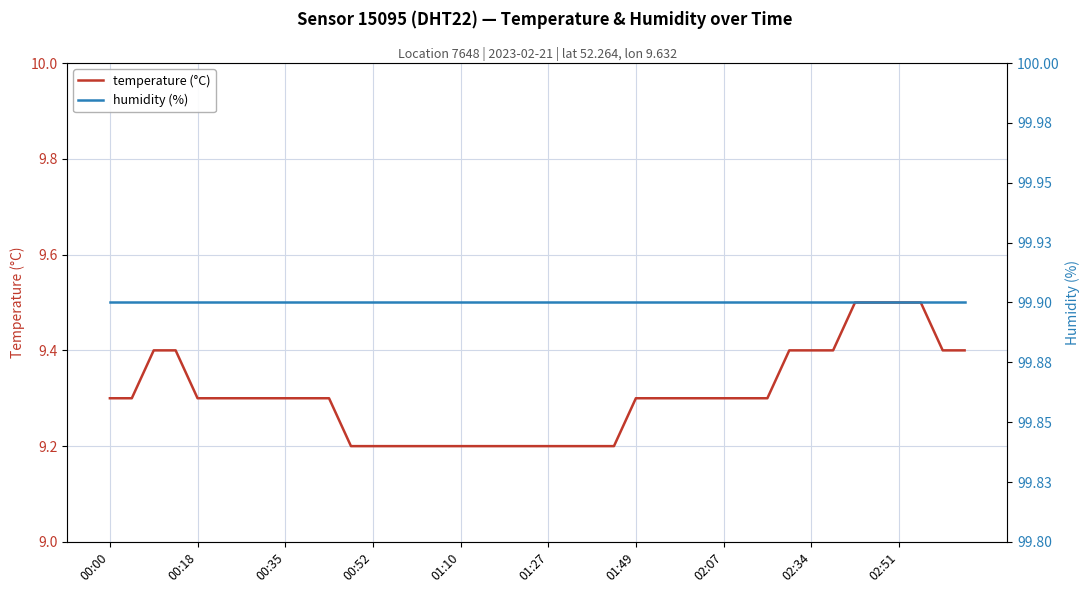

True or false: humidity (%) and temperature (°C) cross at least once.

False